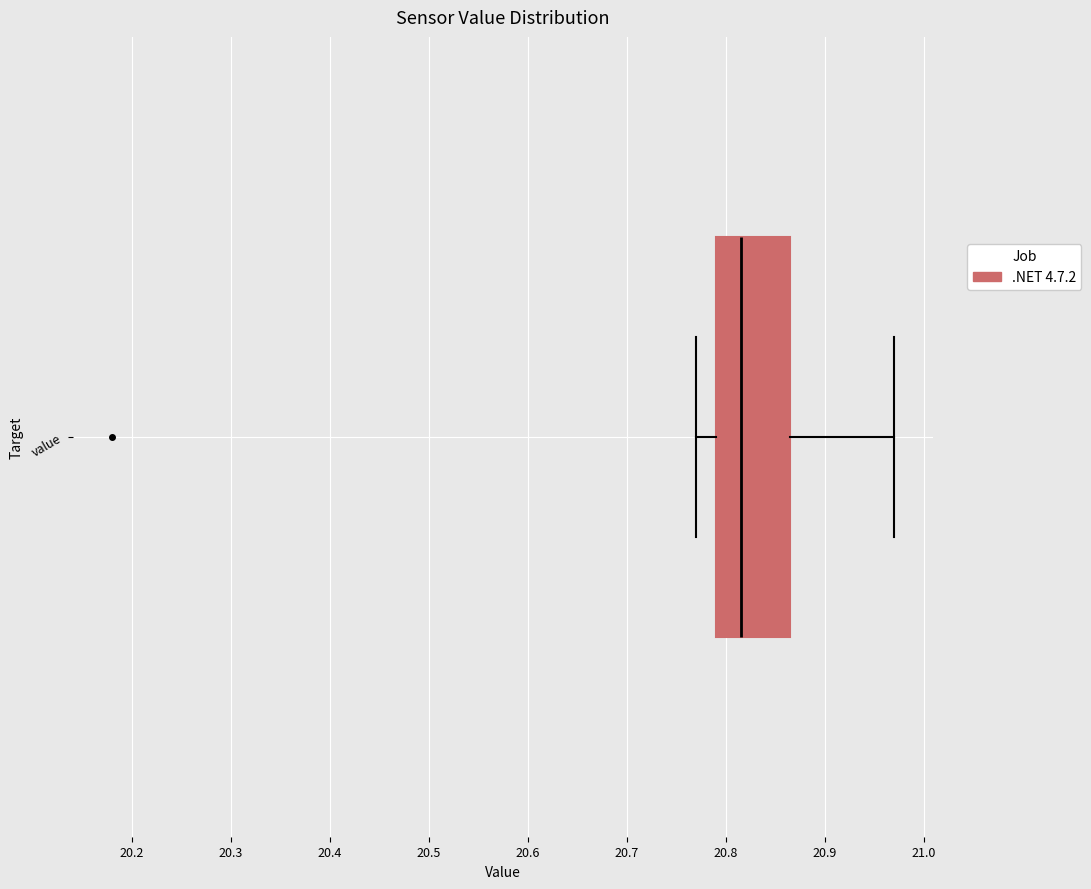

Read this box plot against the x-axis: the position of the median line, the range covered by the box, and the ends of both whiskers. The values are not printed on the chart, so give them approximately, as read against the axis.

median 20.82, box 20.79 to 20.87, whiskers 20.77 to 20.97